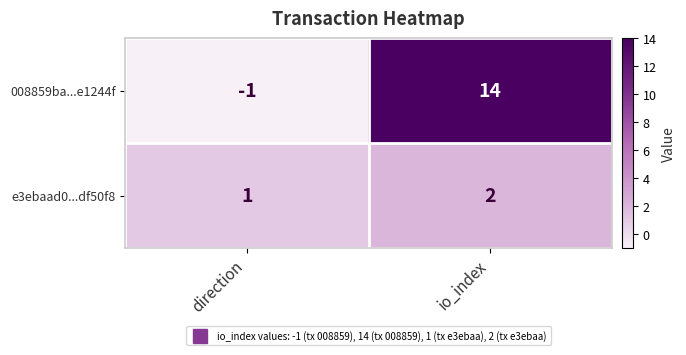

Rank the series at io_index from highest to lowest value.

008859ba...e1244f, e3ebaad0...df50f8